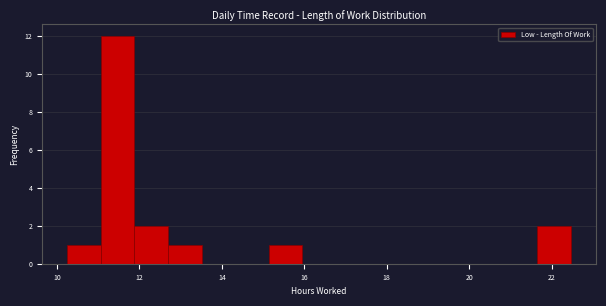

Which range on the x-axis has the tallest bar?

11.0 to 11.8